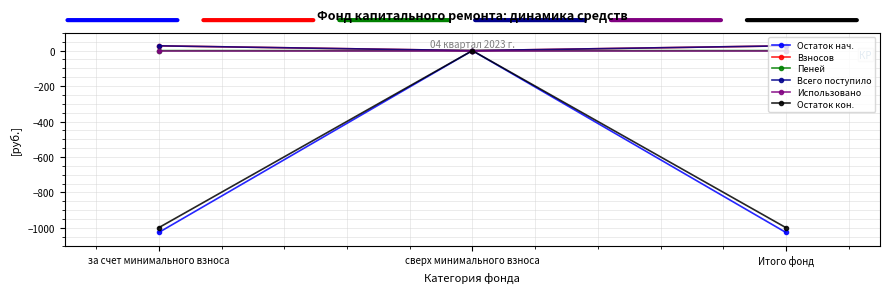

What is the smallest value displayed?

-1025.8